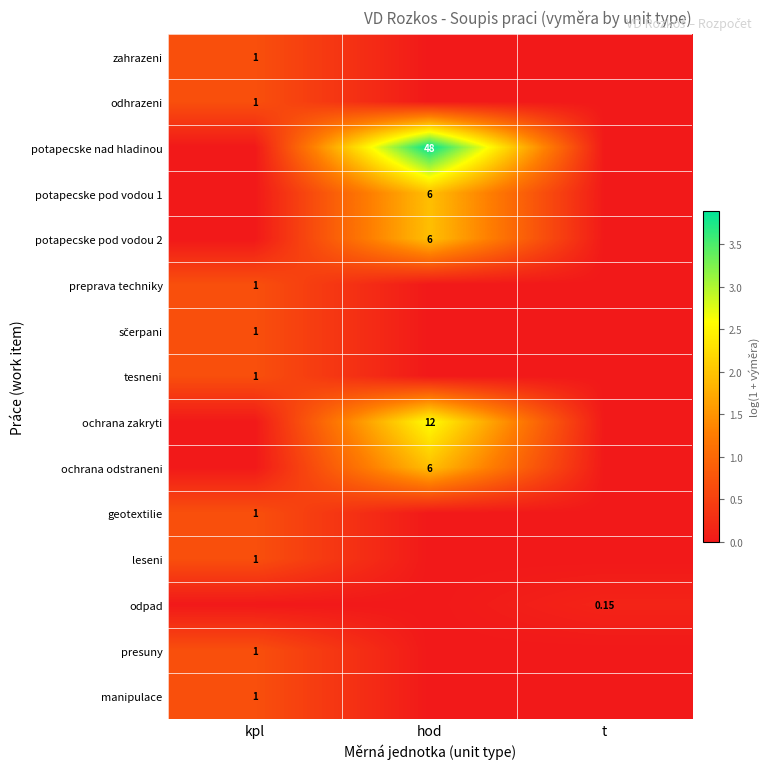

Is the value of presuny at kpl greater than the value of ochrana odstraneni at hod?

No